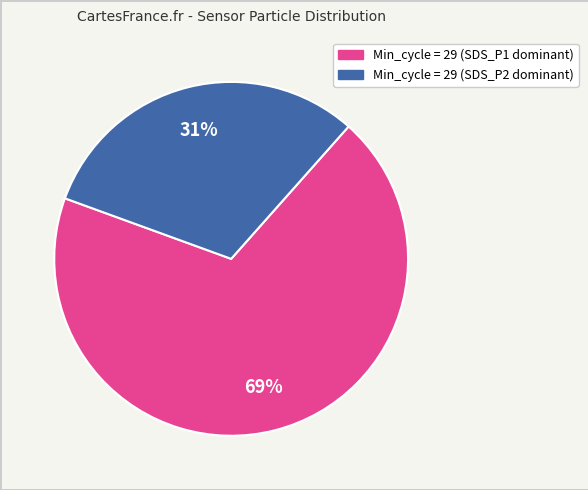

To the nearest percent, what is the difference between the largest and smallest slice percentages?

38%